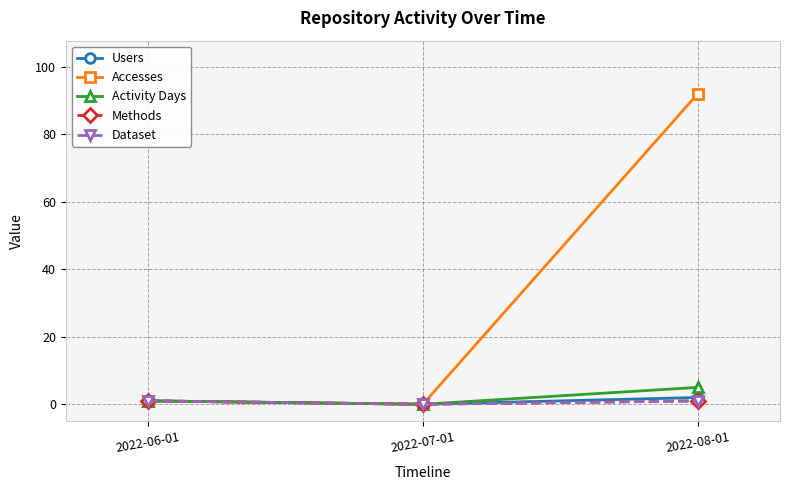

Reading left to right, what are all the values shown in this chart?

Users: 1	0	2
Accesses: 1	0	92
Activity Days: 1	0	5
Methods: 1	0	1
Dataset: 1	0	1